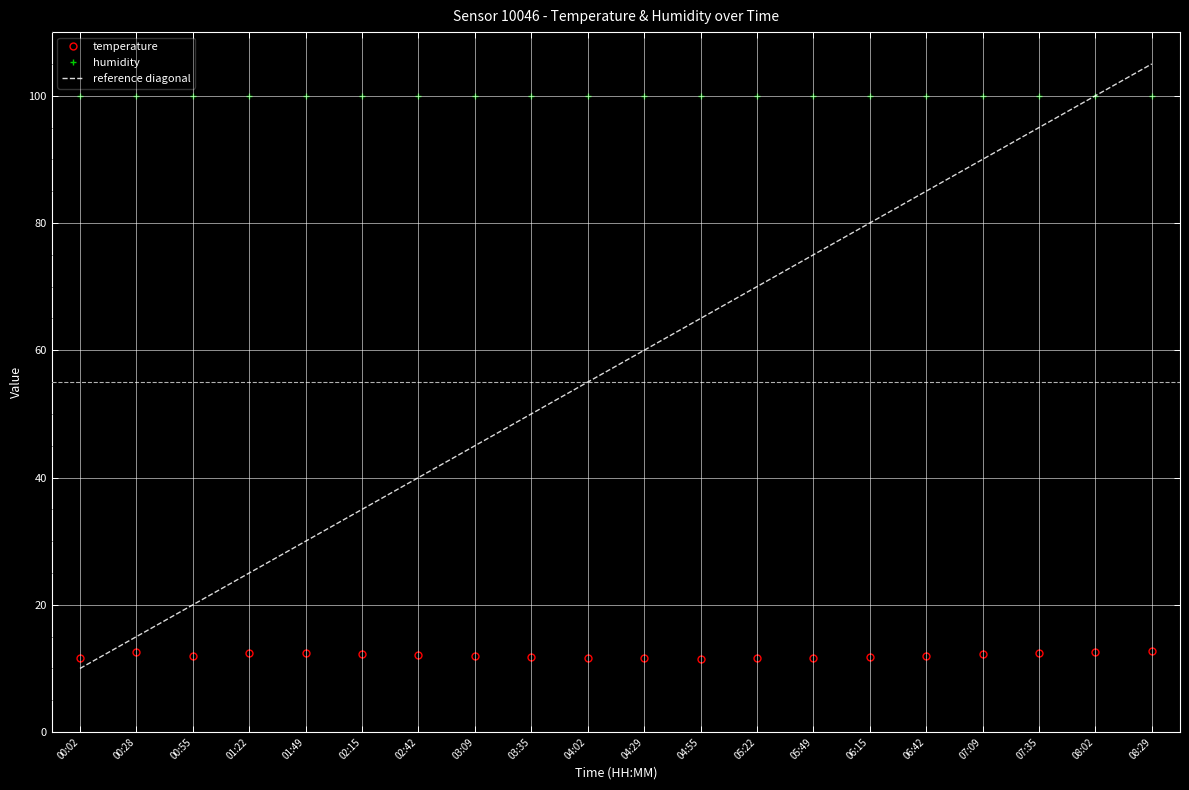

Where is reference diagonal nearest to the value 57?

04:02